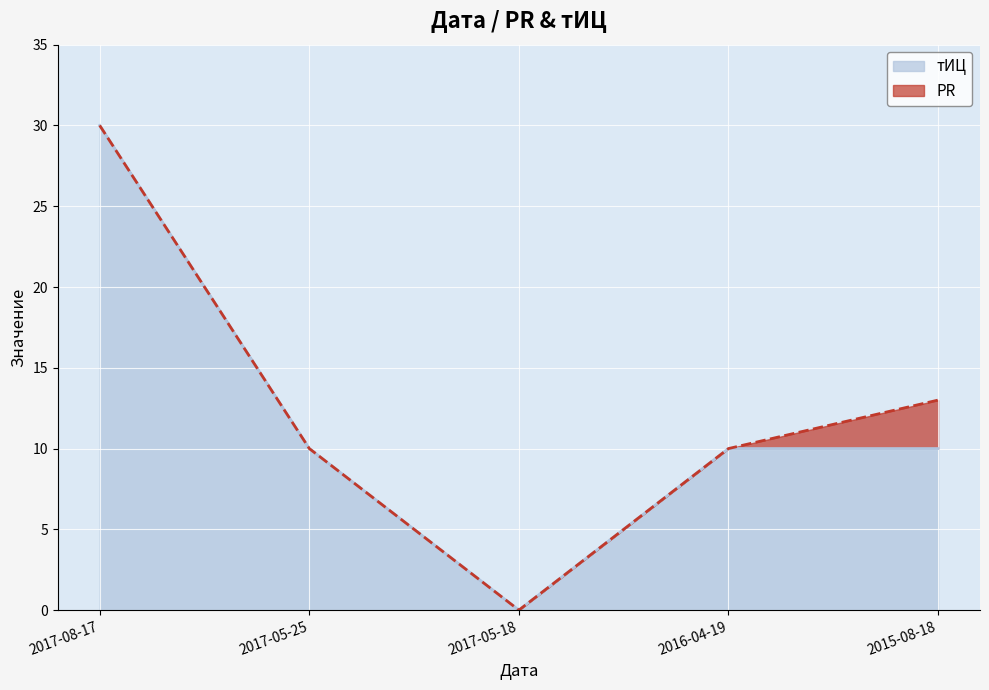

Between 2017-05-25 and 2015-08-18, which is larger?

2017-05-25